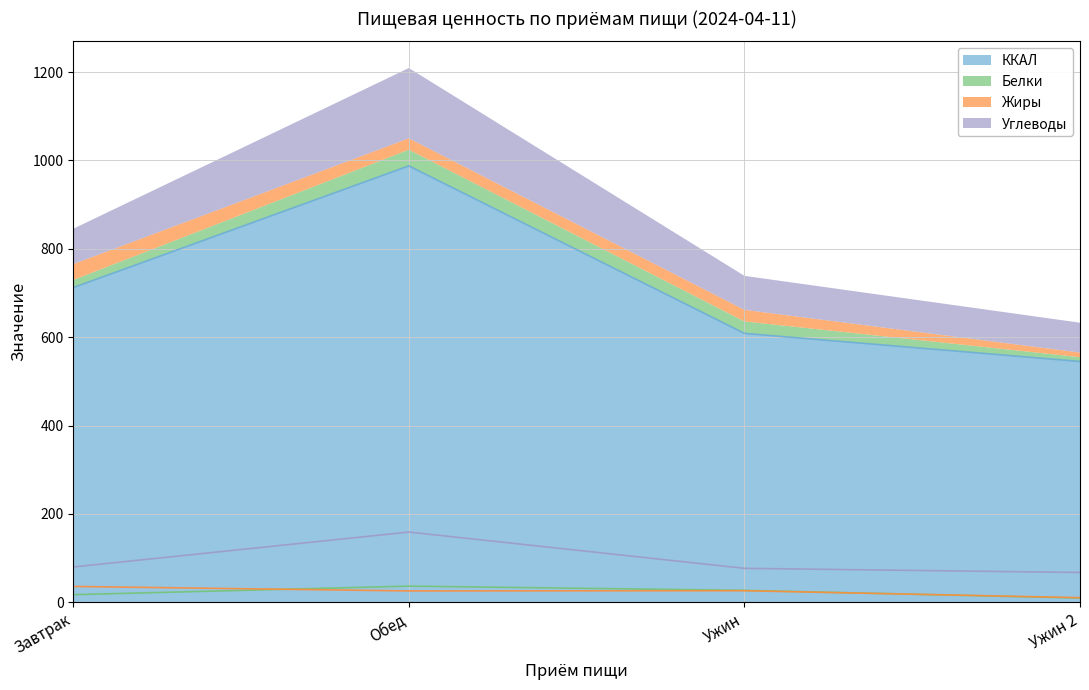

What is the difference between the second highest and second lowest values in the Белки series?

9.8